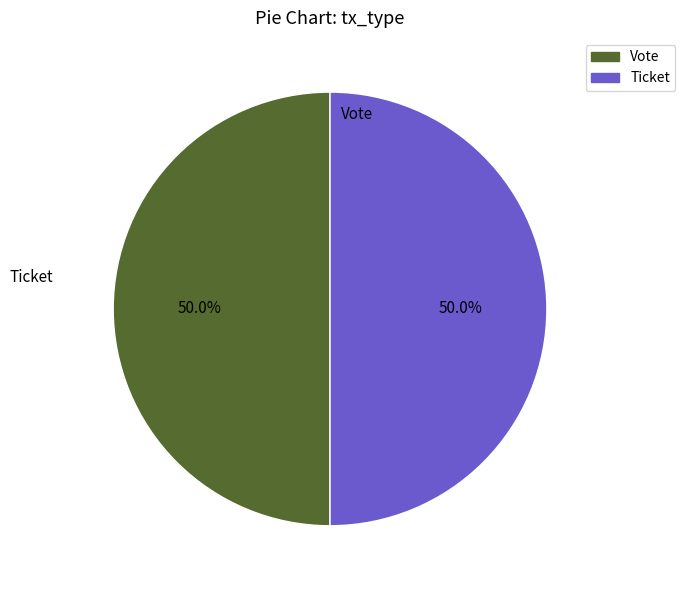

To the nearest percent, what is the average slice percentage?

50%